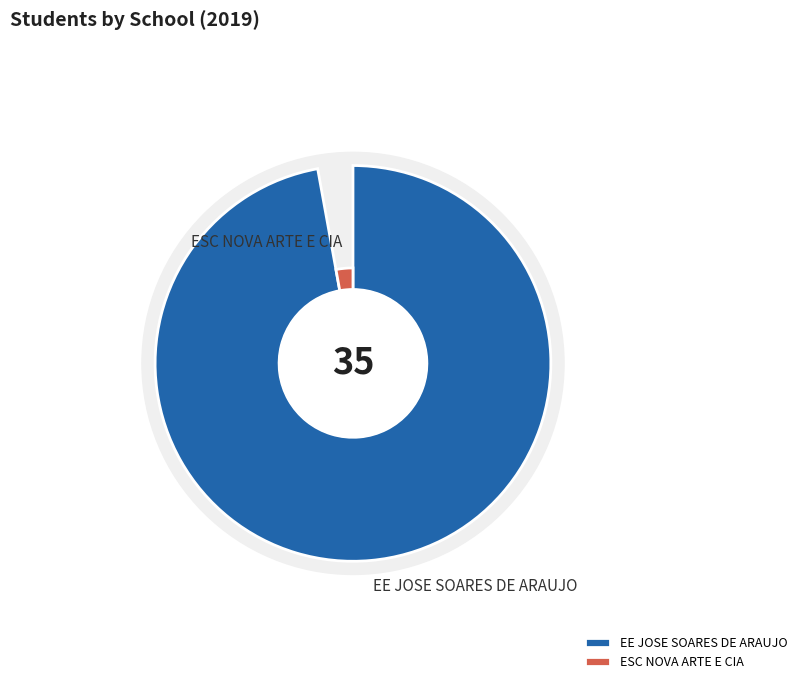

To the nearest percent, what is the difference between the ESC NOVA ARTE E CIA and EE JOSE SOARES DE ARAUJO slice percentages?

94%